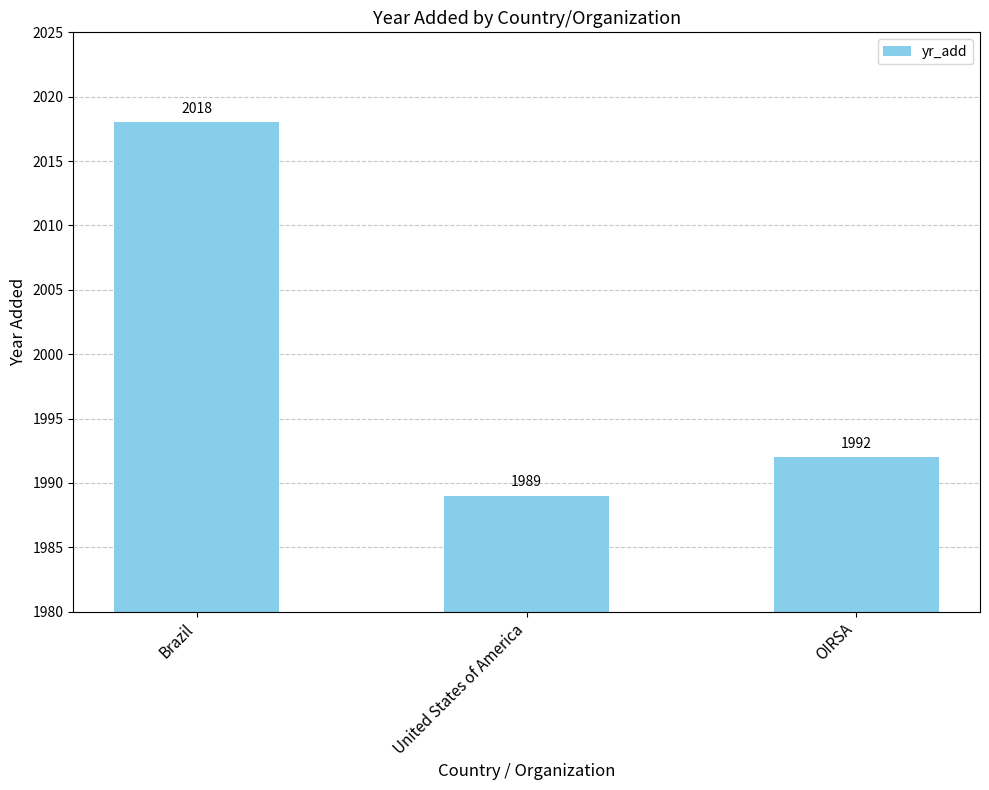

How many categories are shown in the chart?

3